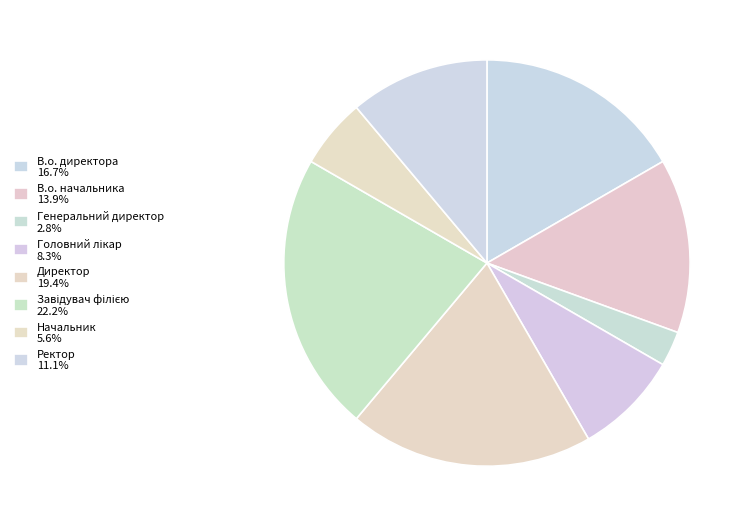

Is there any slice that represents more than half of the pie?

No